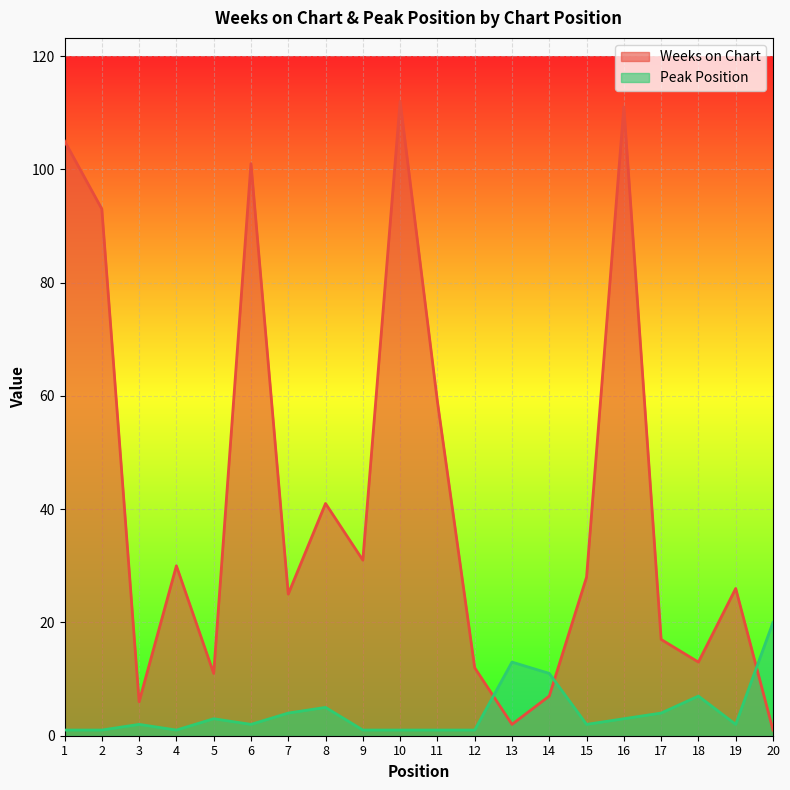

Reading left to right, list all the values displayed in this chart.

Weeks on Chart: 1=105	2=93	3=6	4=30	5=11	6=101	7=25	8=41	9=31	10=112	11=59	12=12	13=2	14=7	15=28	16=111	17=17	18=13	19=26	20=1
Peak Position: 1=1	2=1	3=2	4=1	5=3	6=2	7=4	8=5	9=1	10=1	11=1	12=1	13=13	14=11	15=2	16=3	17=4	18=7	19=2	20=20